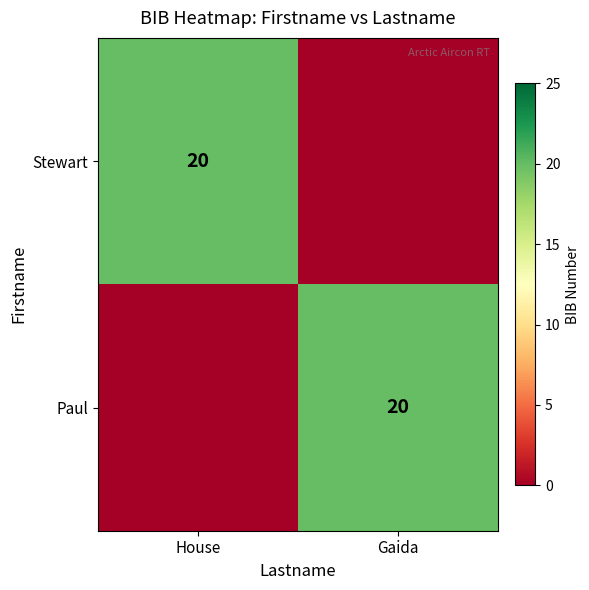

The value of Stewart at House is 13. True or false?

False